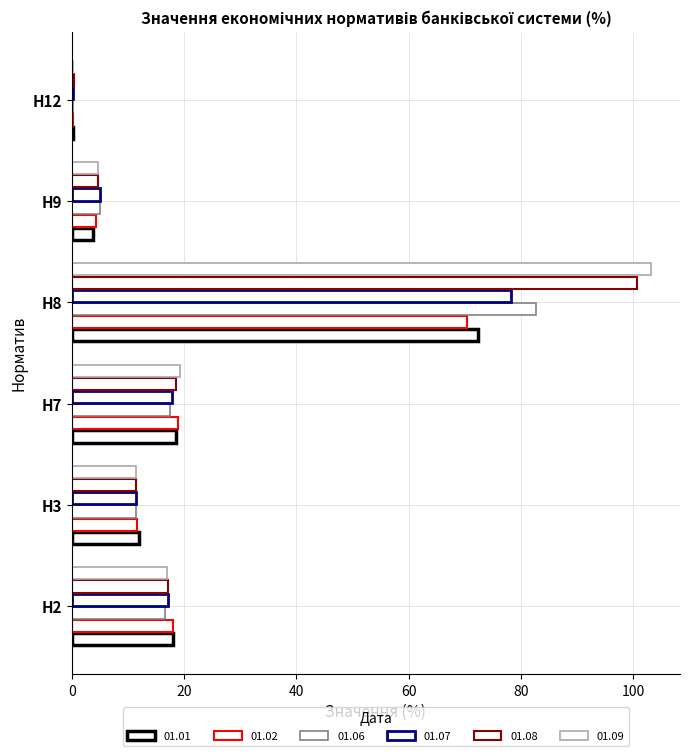

Reading left to right, transcribe all the data shown in this chart.

01.01: Н2=18.0	Н3=12.0	Н7=18.6	Н8=72.3	Н9=3.7	Н12=0.2
01.02: Н2=18.0	Н3=11.7	Н7=18.9	Н8=70.3	Н9=4.2	Н12=0.2
01.06: Н2=16.6	Н3=11.4	Н7=17.5	Н8=82.7	Н9=5.0	Н12=0.3
01.07: Н2=17.2	Н3=11.4	Н7=17.9	Н8=78.2	Н9=4.9	Н12=0.3
01.08: Н2=17.1	Н3=11.5	Н7=18.6	Н8=100.7	Н9=4.7	Н12=0.3
01.09: Н2=16.9	Н3=11.5	Н7=19.2	Н8=103.2	Н9=4.6	Н12=0.3